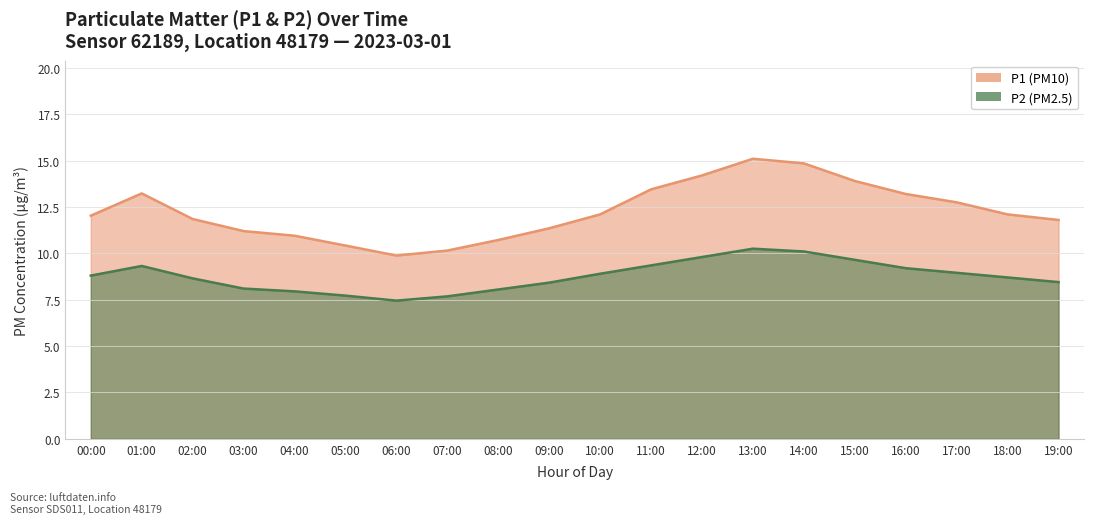

In P1, how many points are higher than both neighbors (excluding endpoints)?

2